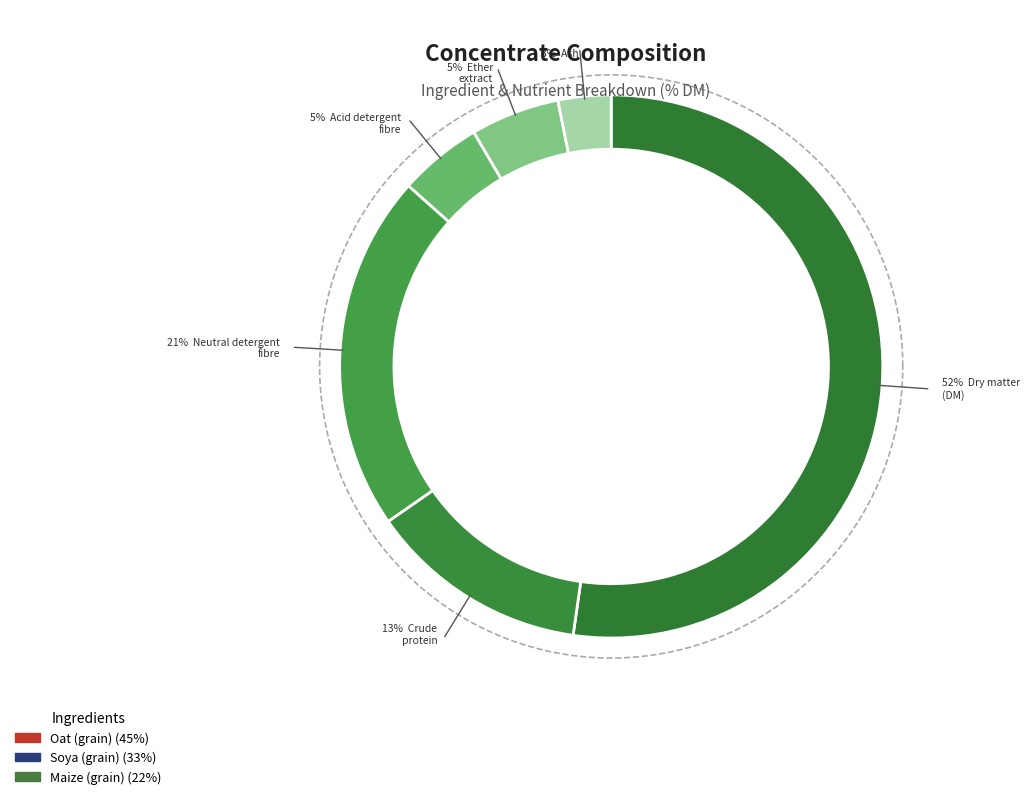

How many segments does this pie chart have?

3